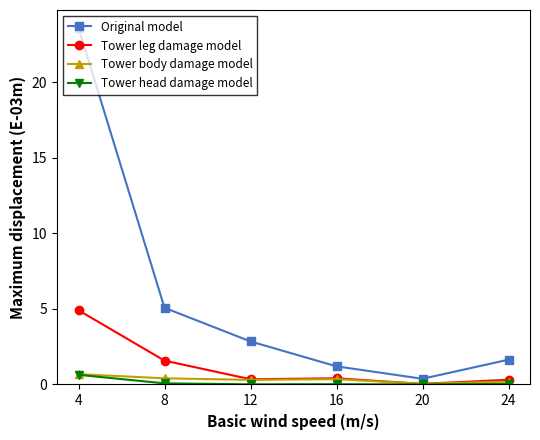

At which category is the sum across all series the highest?

4